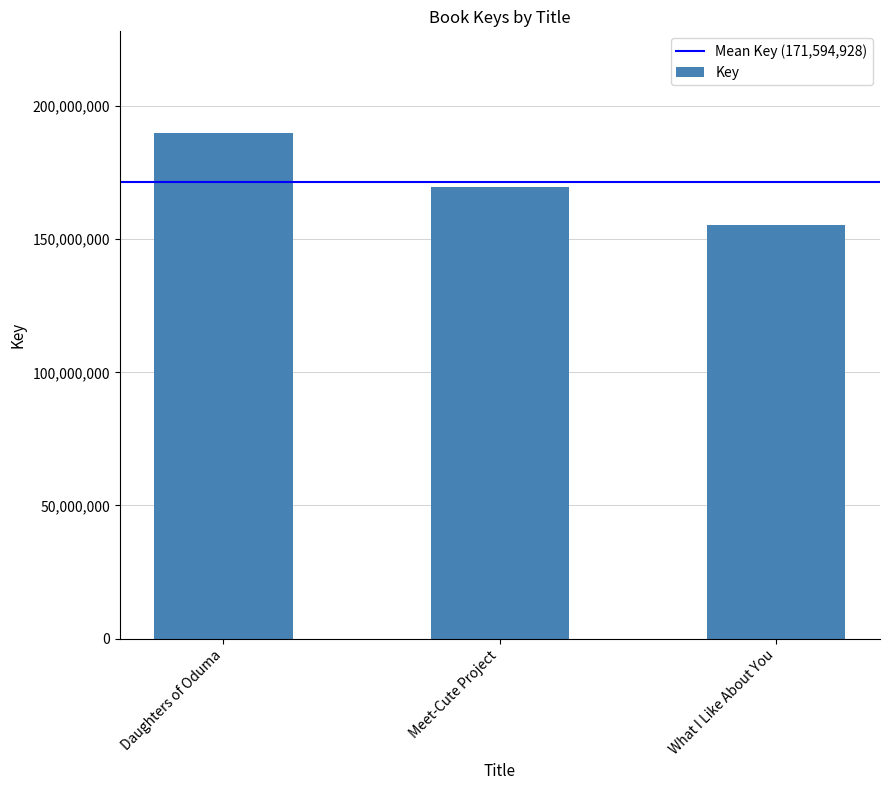

What is the label of the 2nd bar from the right?

Meet-Cute Project